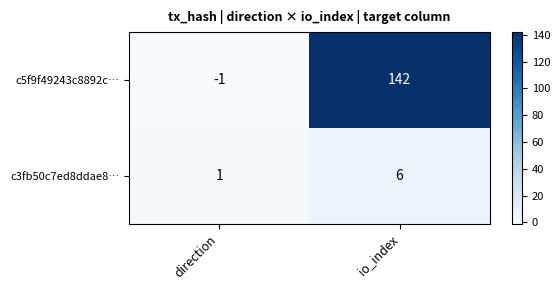

Rank the series by their average value, from lowest to highest.

c3fb50c7ed8ddae8…, c5f9f49243c8892c…